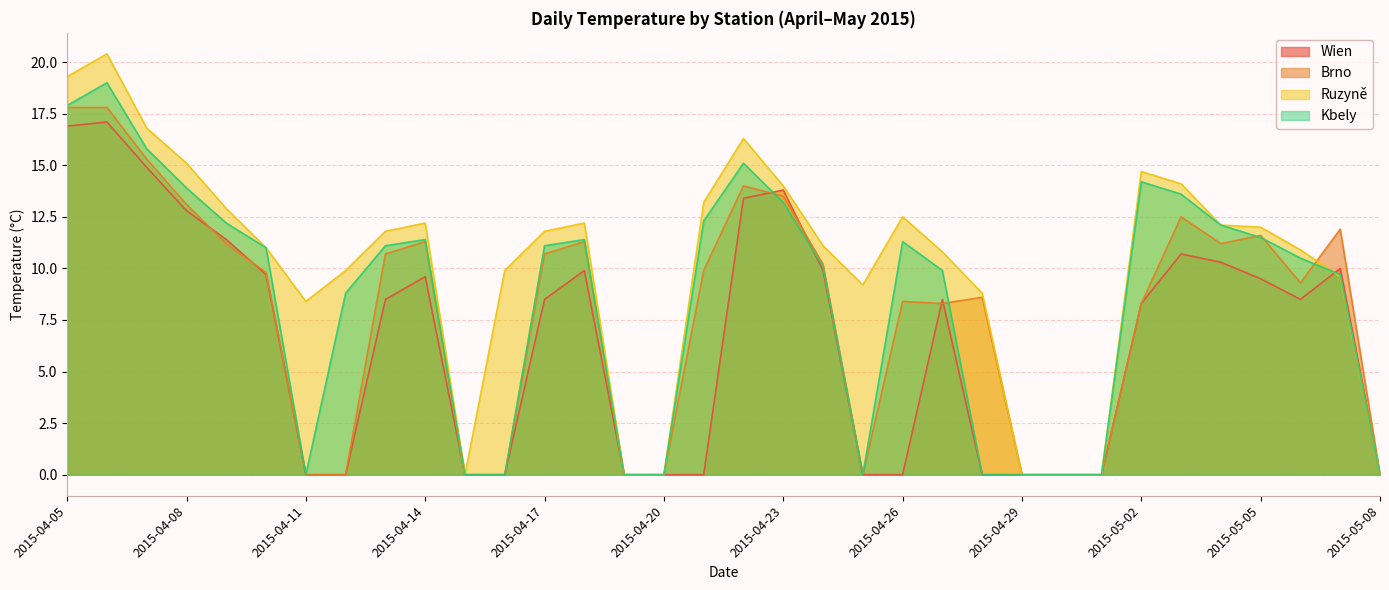

The Wien series shows 0.0 at 2015-04-11. True or false?

True